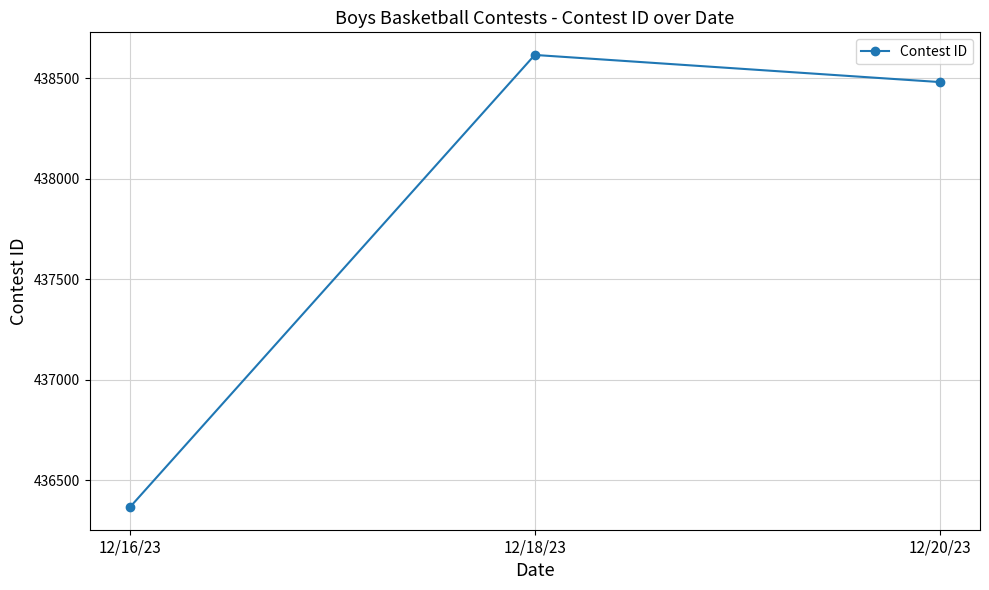

How many lines are shown in the chart?

1